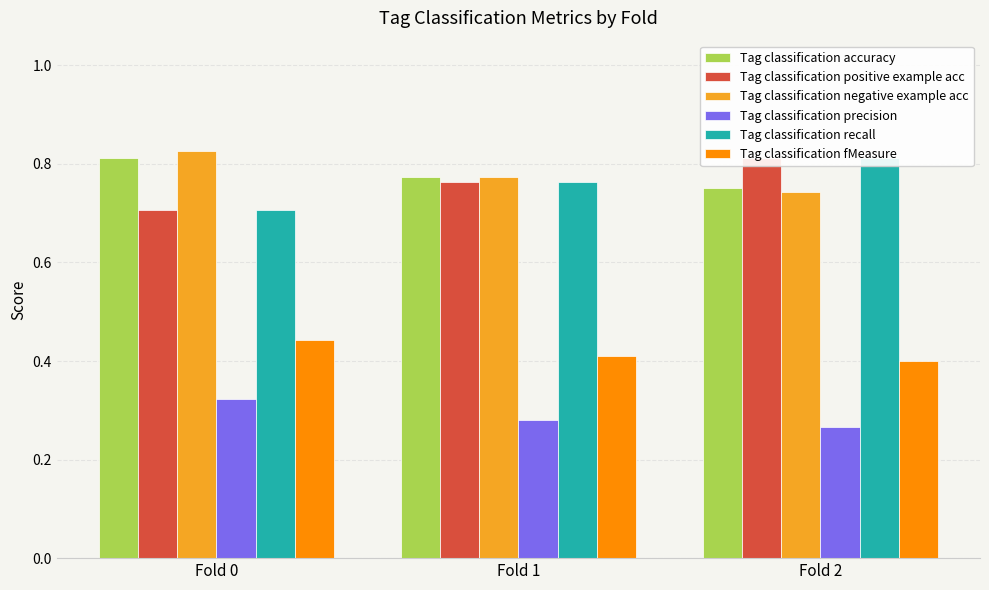

What is the difference between the maximum and minimum values in the Tag classification precision series?

0.1